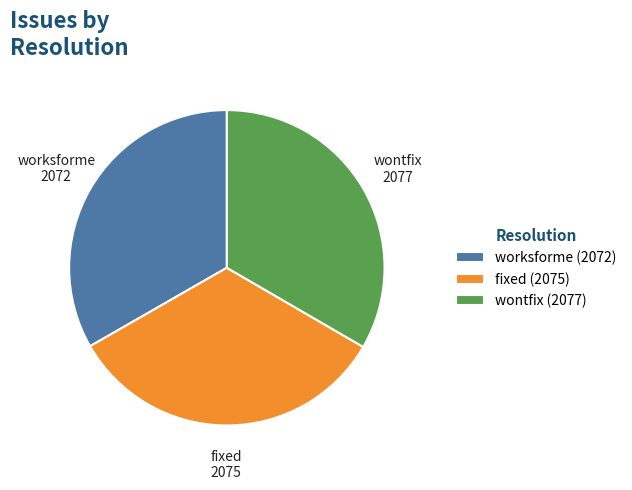

Combined, do worksforme and fixed account for over 50%?

Yes